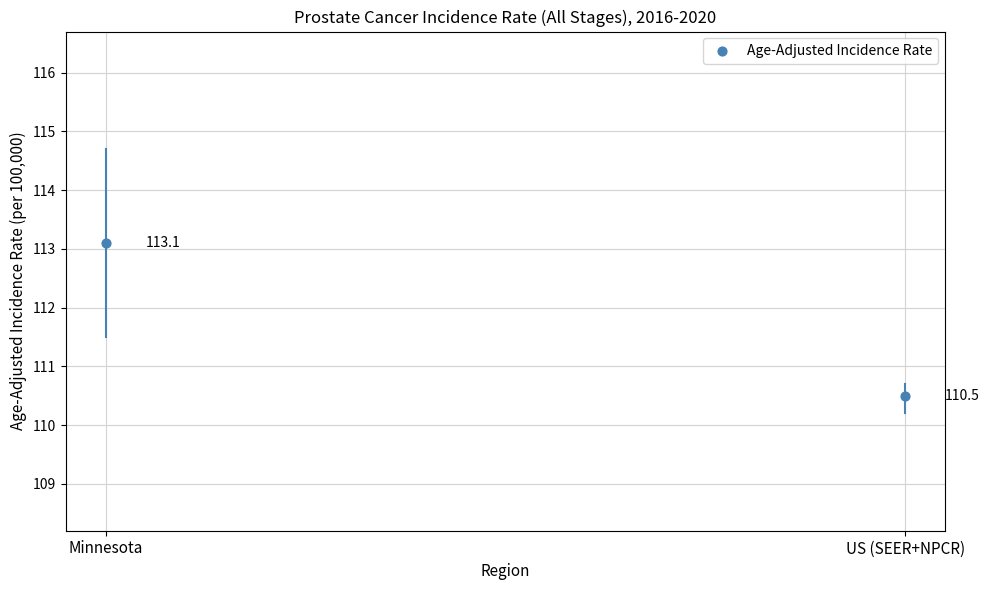

What Y value in the scatter plot is closest to 111?

110.5